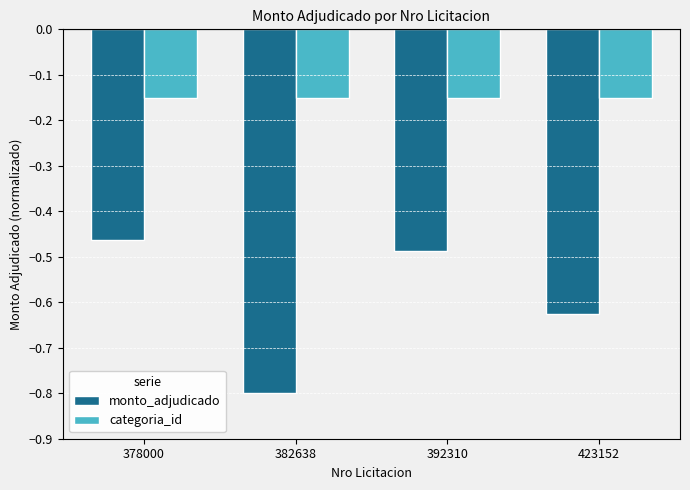

Which series has the largest range (max minus min)?

monto_adjudicado